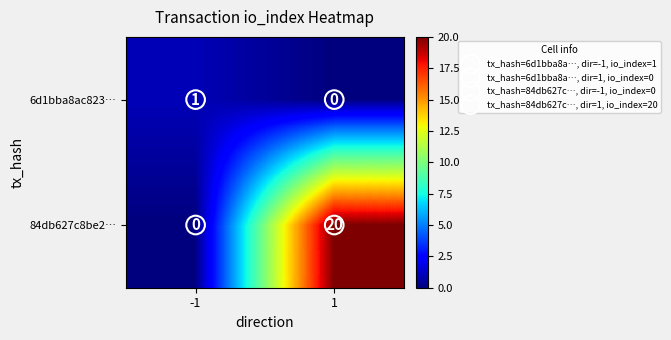

Rank the categories by 6d1bba8ac823… value from lowest to highest.

1, -1